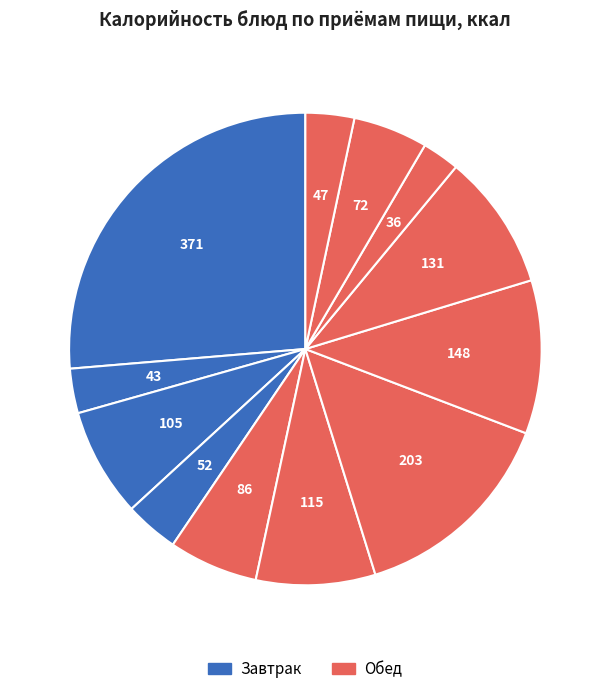

Count the number of slices in the pie.

12